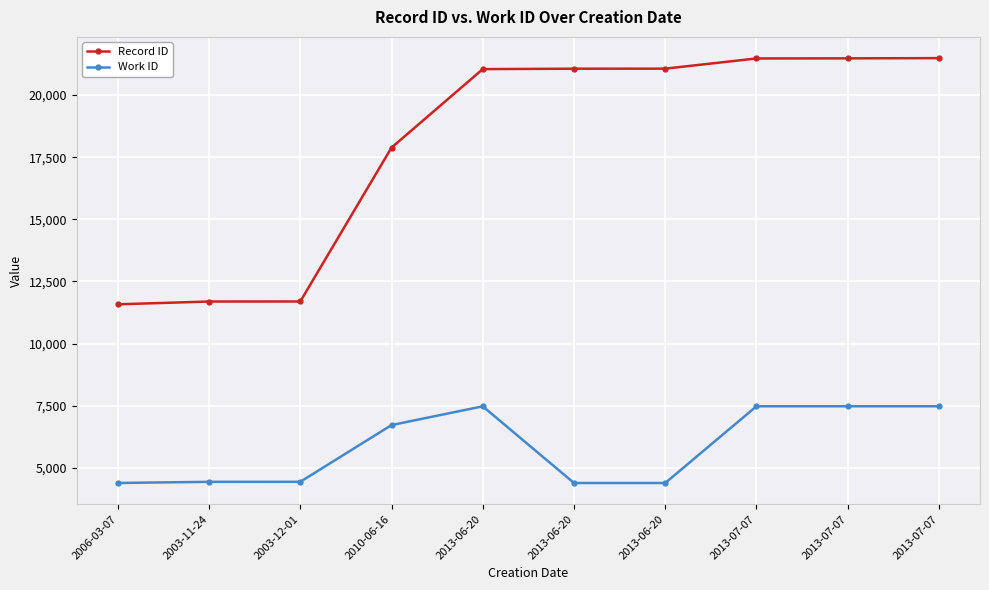

Where does the Work ID series first go above 6724?

2013-06-20